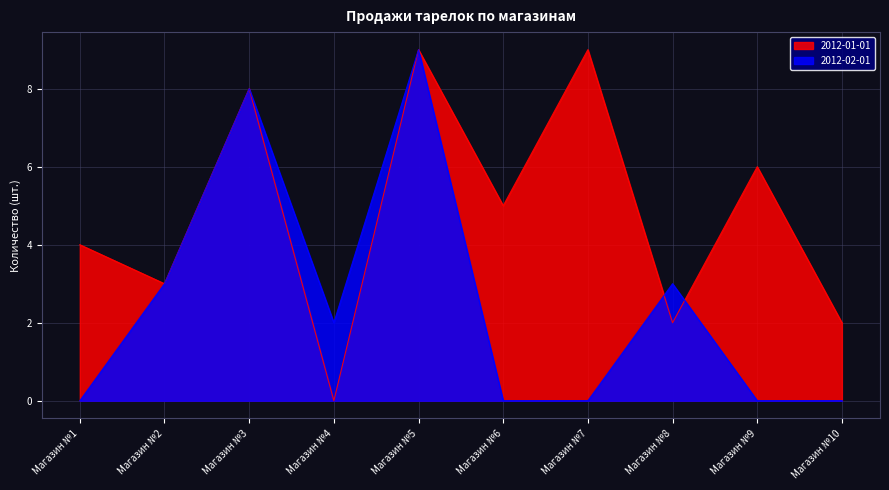

At which label is 2012-02-01 closest to 4?

Магазин №2